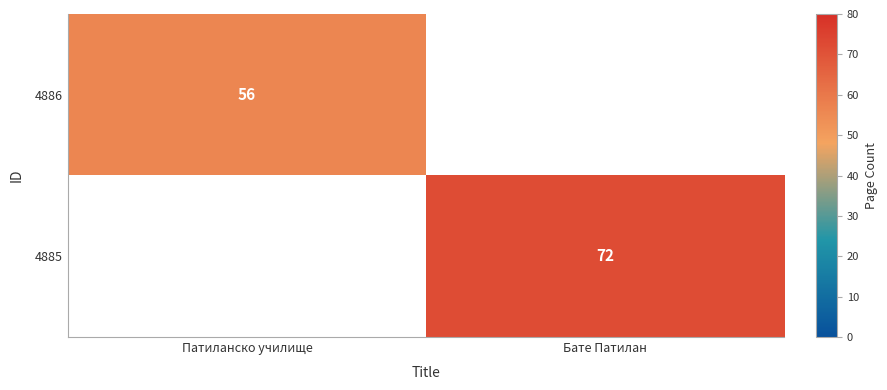

At which label is 4886 closest to 56?

Патиланско училище